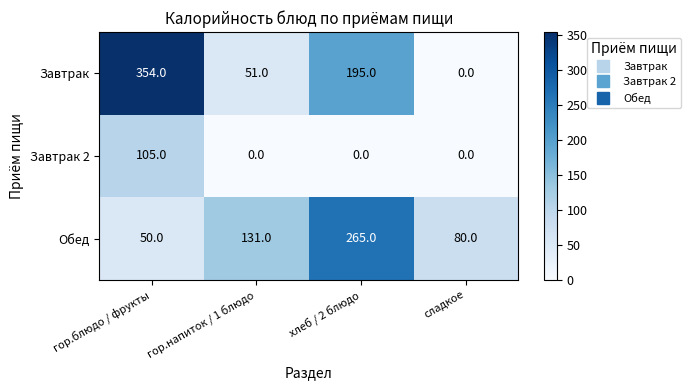

Count the Обед values in the range 80 to 265.

3